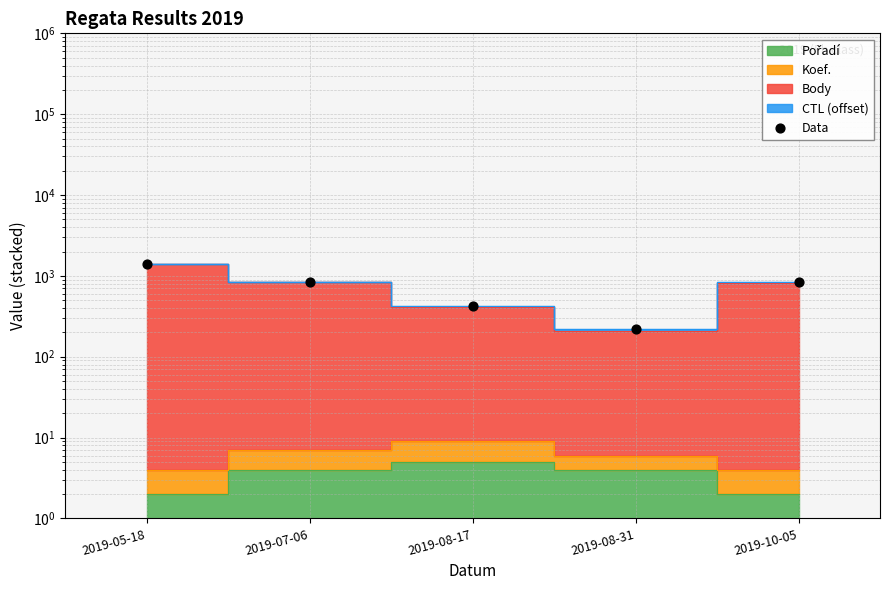

Which has a higher value, 2019-05-18 or 2019-07-06?

2019-05-18